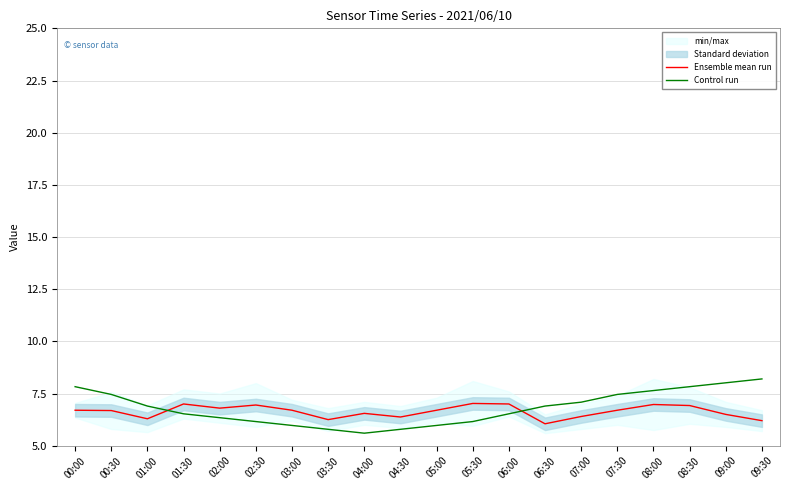

Where is the first local minimum for Control run?

04:00